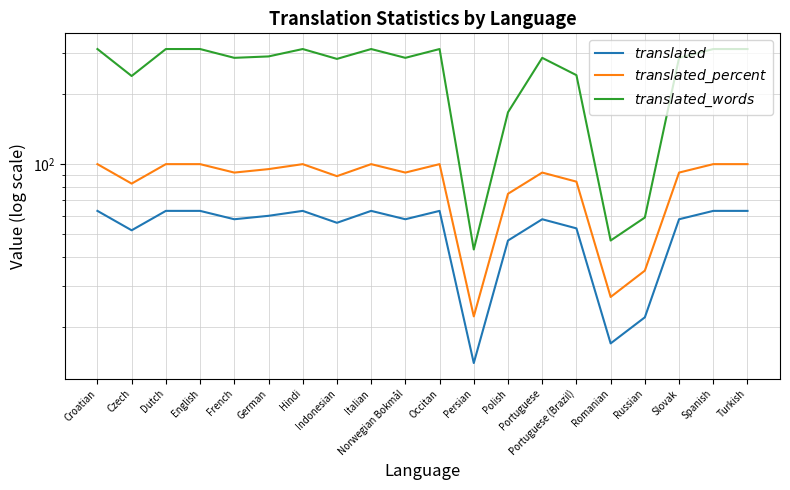

How many lines are shown in the chart?

3